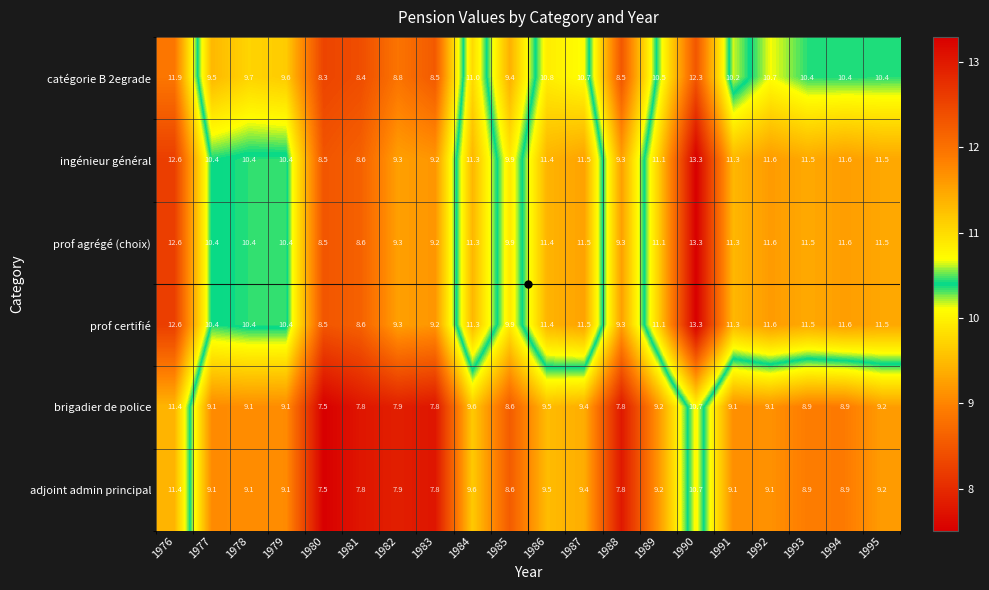

What is the lowest value of the ingénieur général series?

8.5